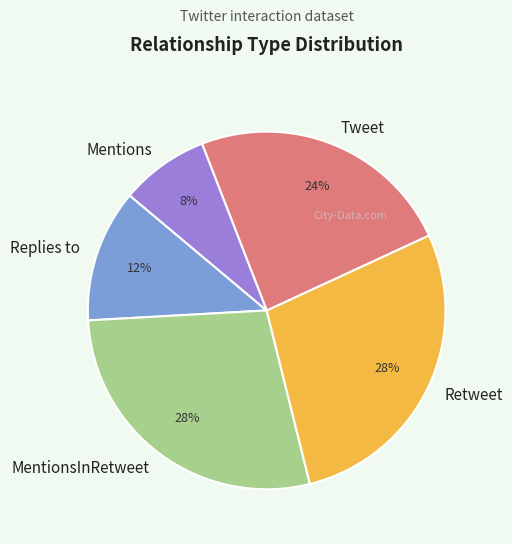

How many slices are in this pie chart?

5